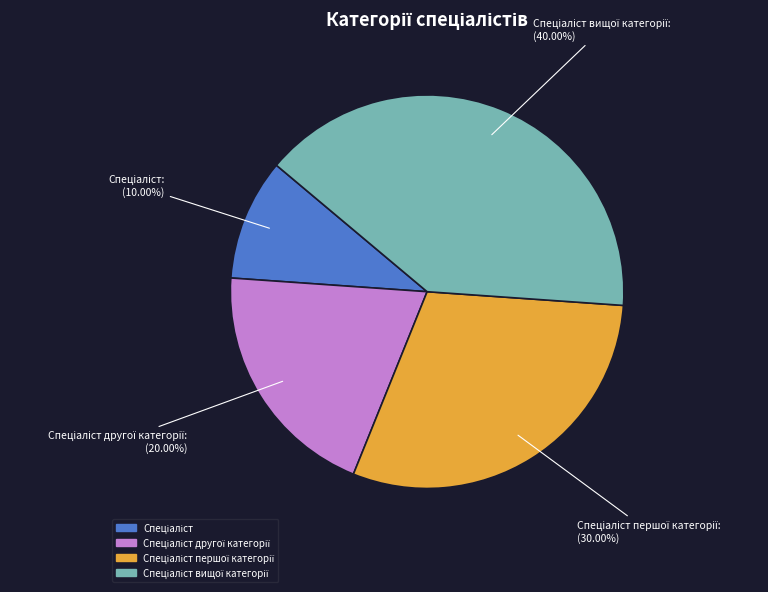

Is there a majority slice in this chart?

No